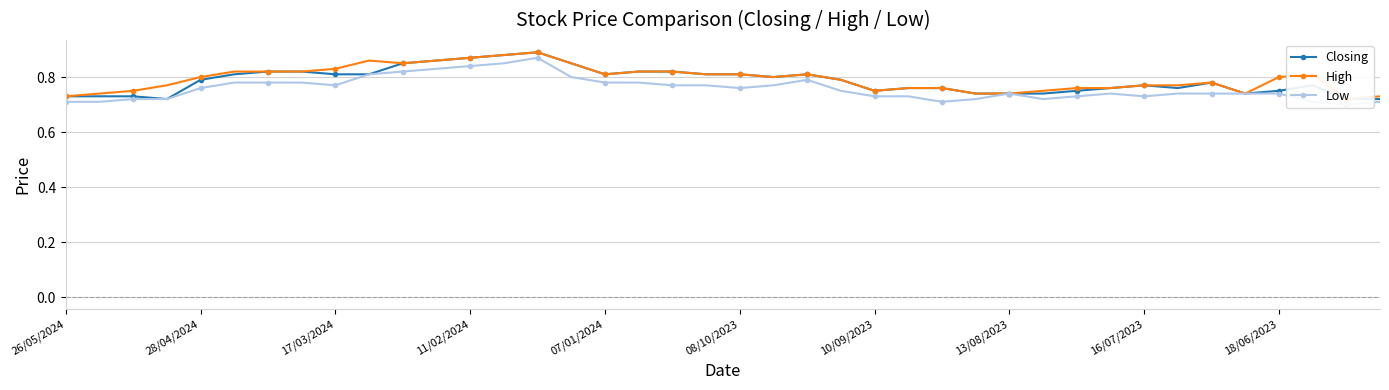

True or false: High and Low intersect in this chart.

False